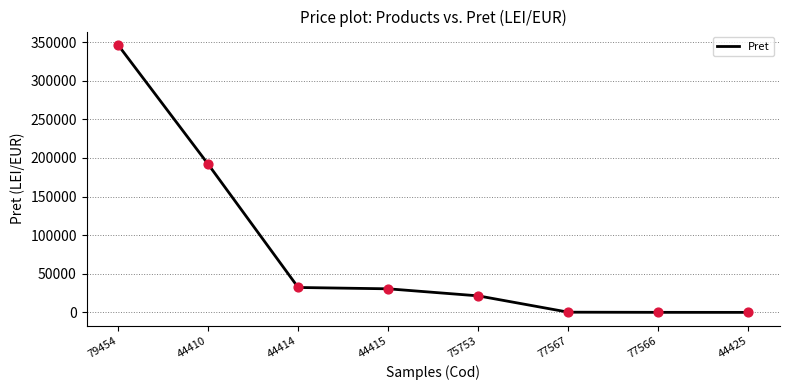

Between 79454 and 75753, which is larger?

79454